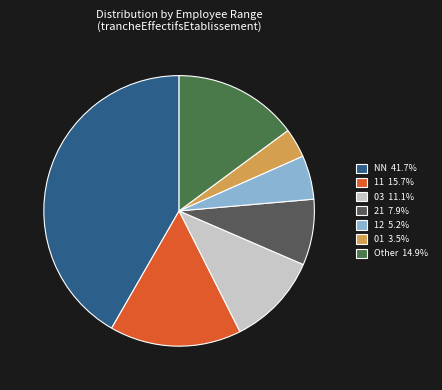

How many slices are in this pie chart?

7